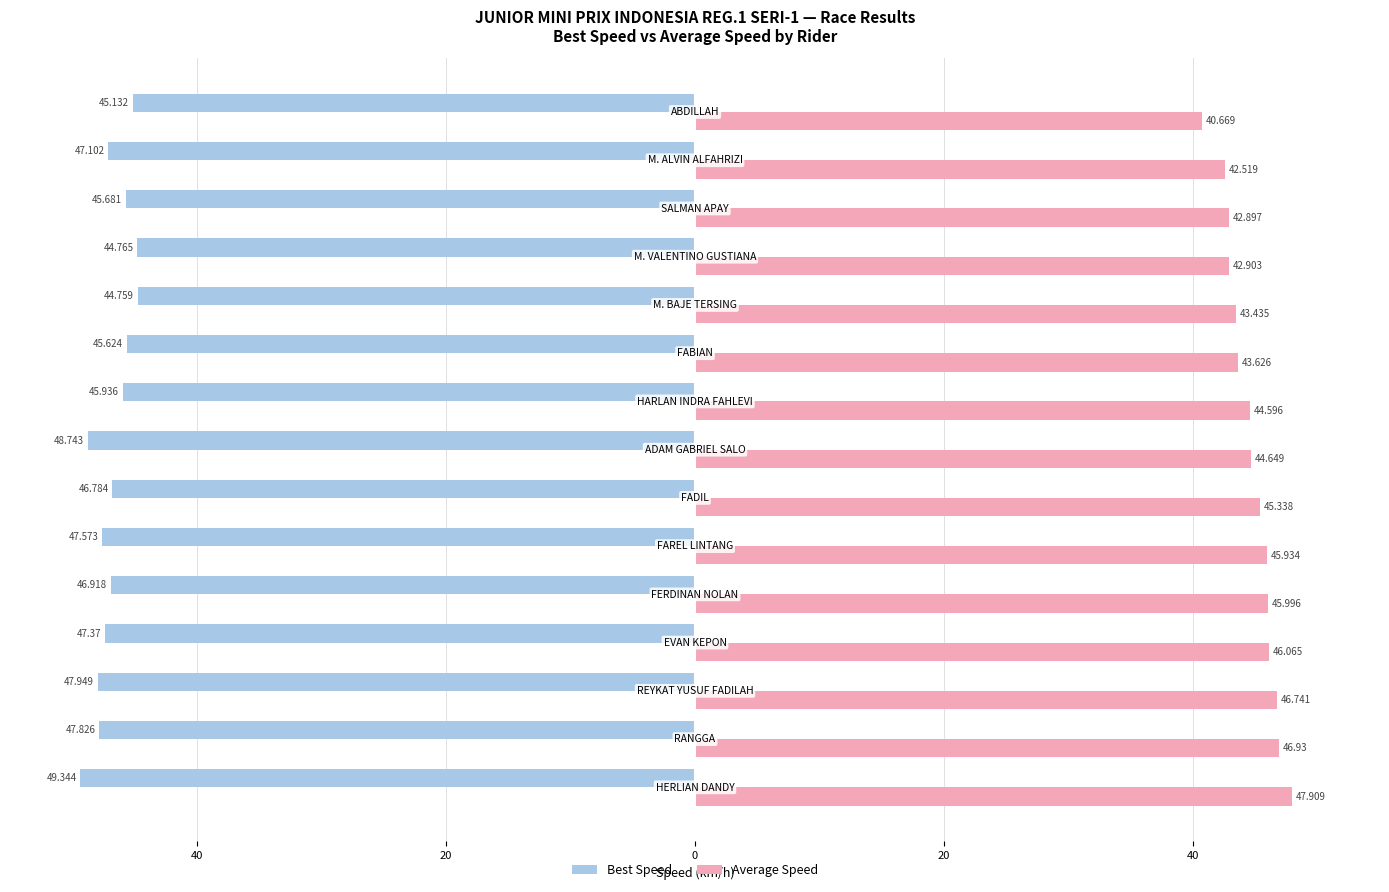

What is the value of the Best Speed bar at the 3rd from the left?

-47.9